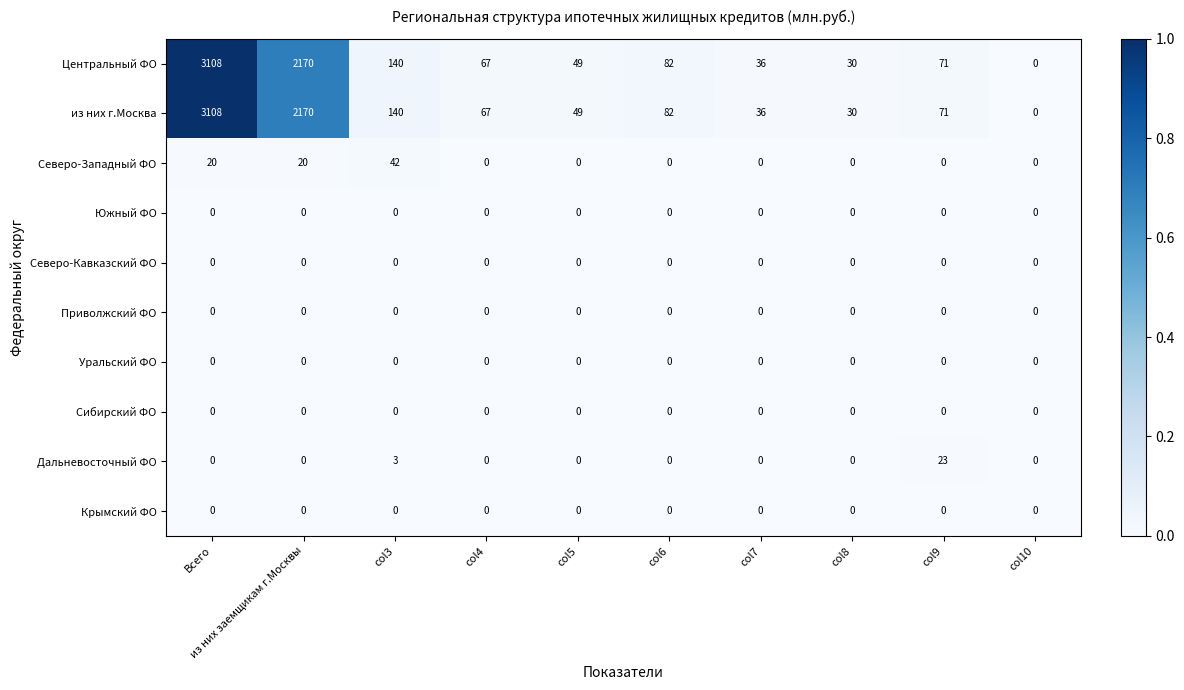

At which category is the sum across all series the highest?

Всего